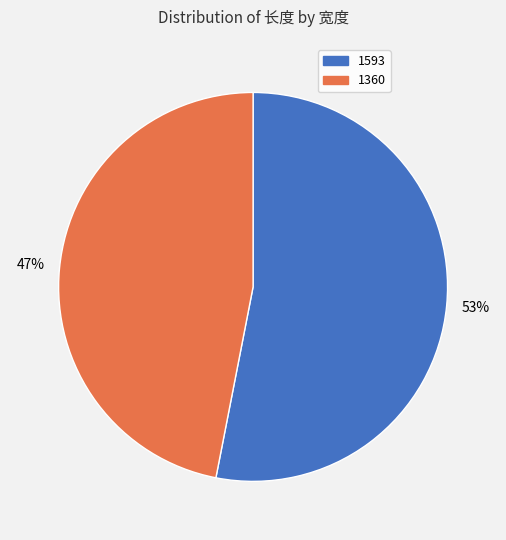

Approximately how many times larger is the value at 1593 compared to 1360?

1.1